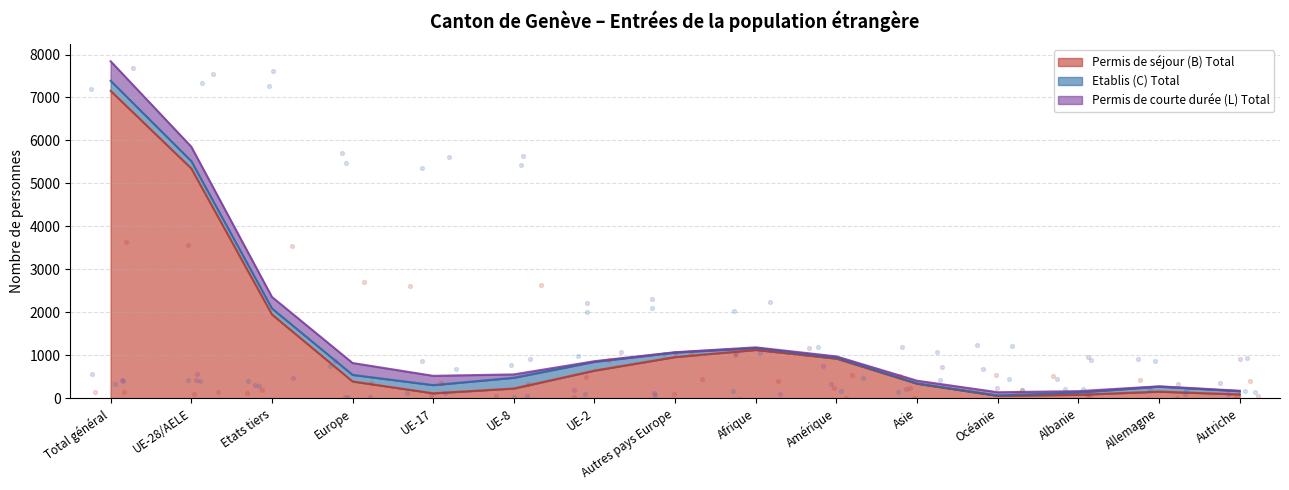

What are all the series names shown in the legend?

Permis de séjour (B) Total, Etablis (C) Total, Permis de courte durée (L) Total